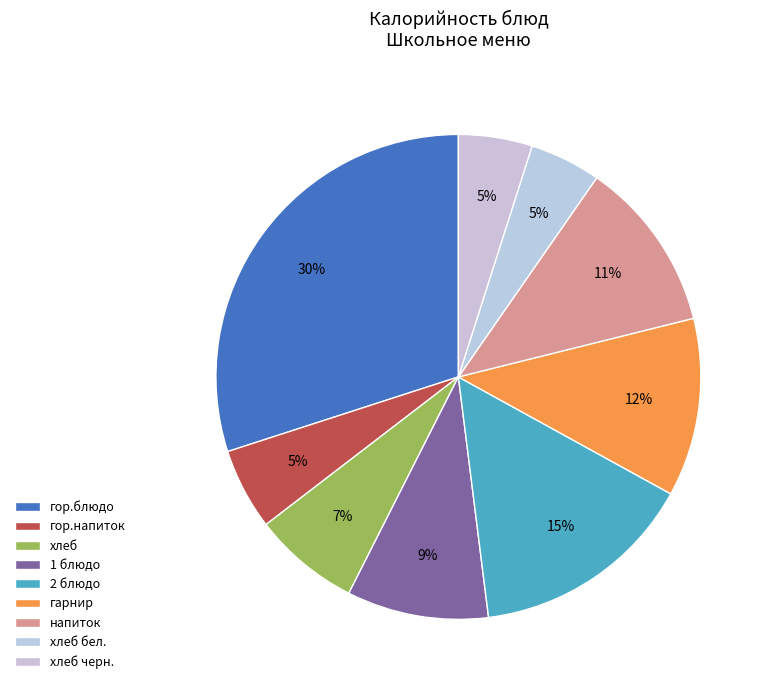

Rank the categories by value from lowest to highest.

хлеб бел., хлеб черн., гор.напиток, хлеб, 1 блюдо, напиток, гарнир, 2 блюдо, гор.блюдо